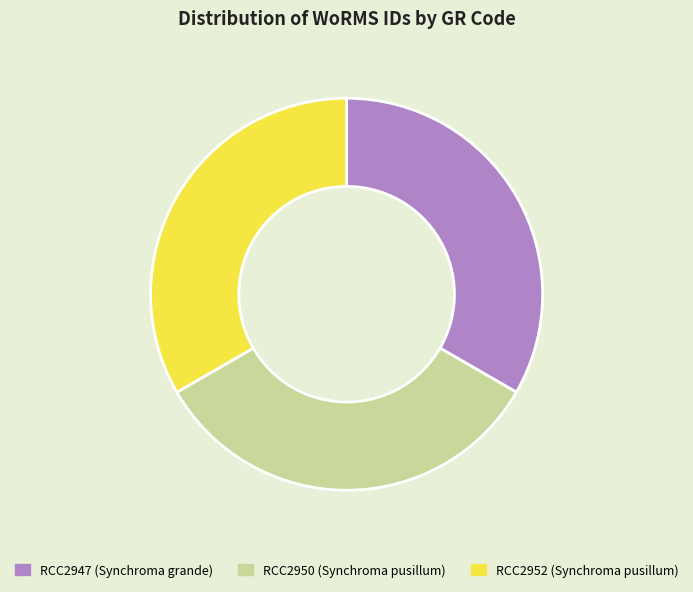

What is the ratio of the value at RCC2950 (Synchroma pusillum) to the value at RCC2952 (Synchroma pusillum)?

1.0